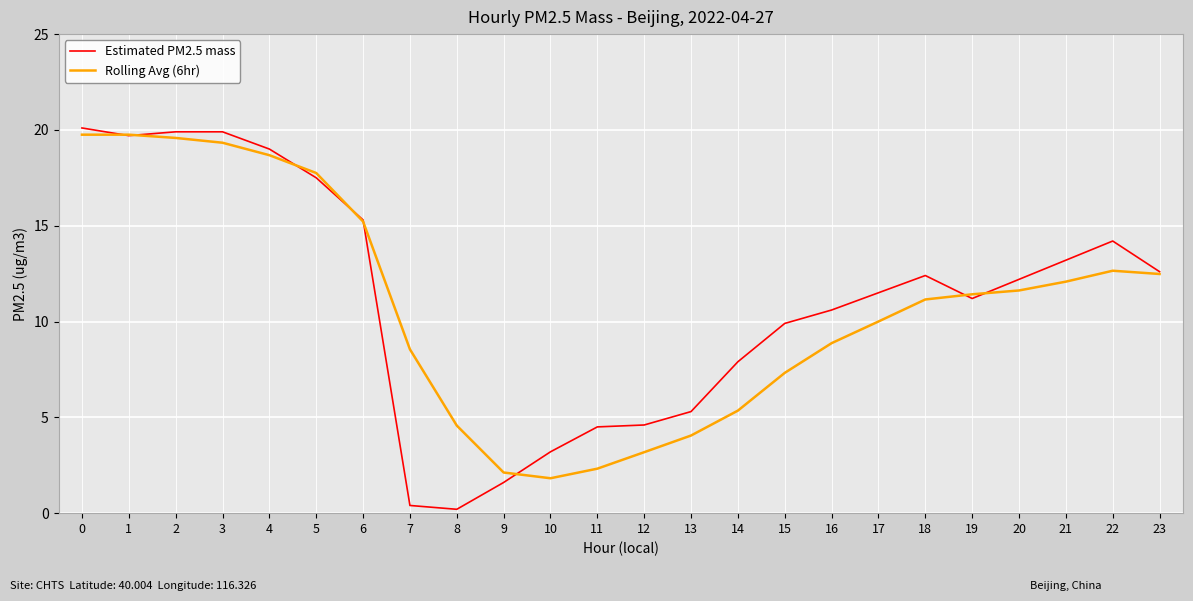

What is the maximum value for Rolling Avg (6hr)?

19.8